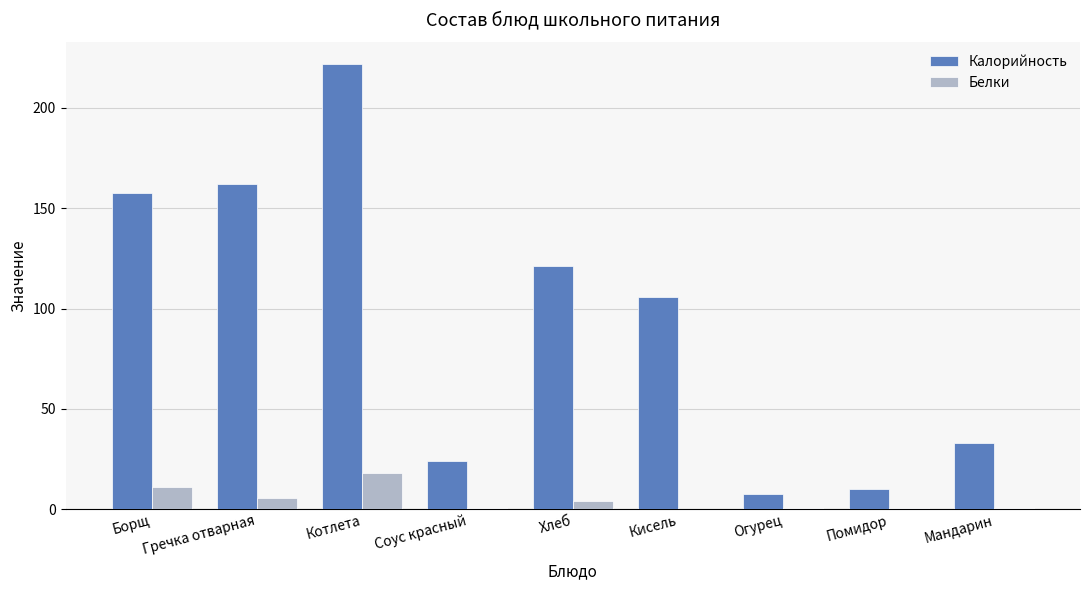

Which series has the largest total across all categories?

Калорийность